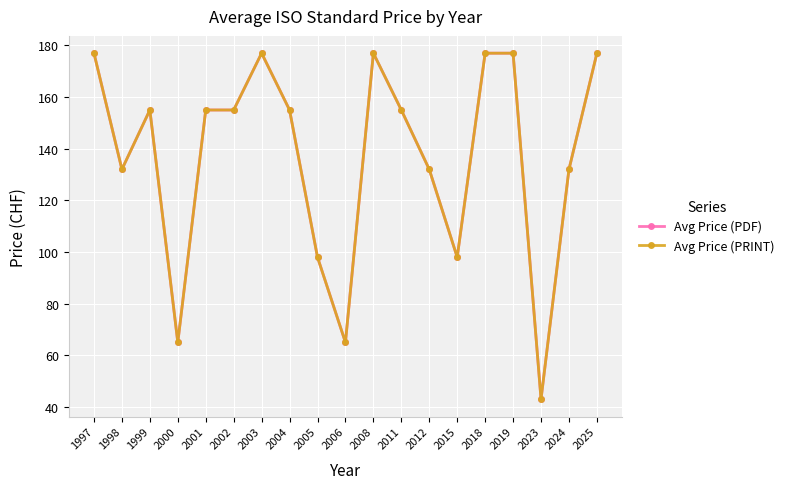

True or false: Avg Price (PRINT) and Avg Price (PDF) cross at least once.

False